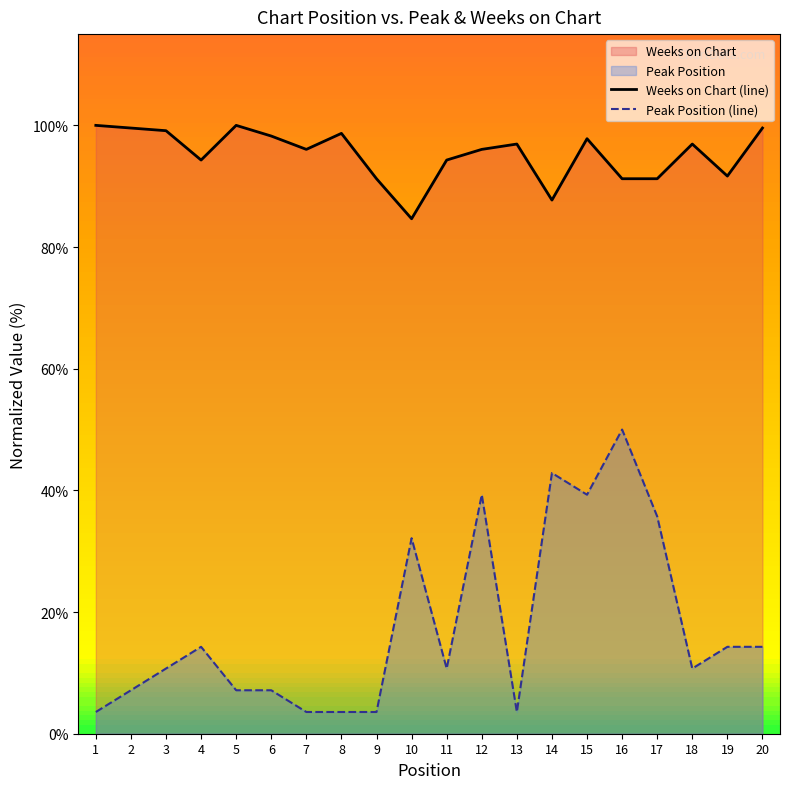

Where is the first local minimum for Weeks on Chart (line)?

4